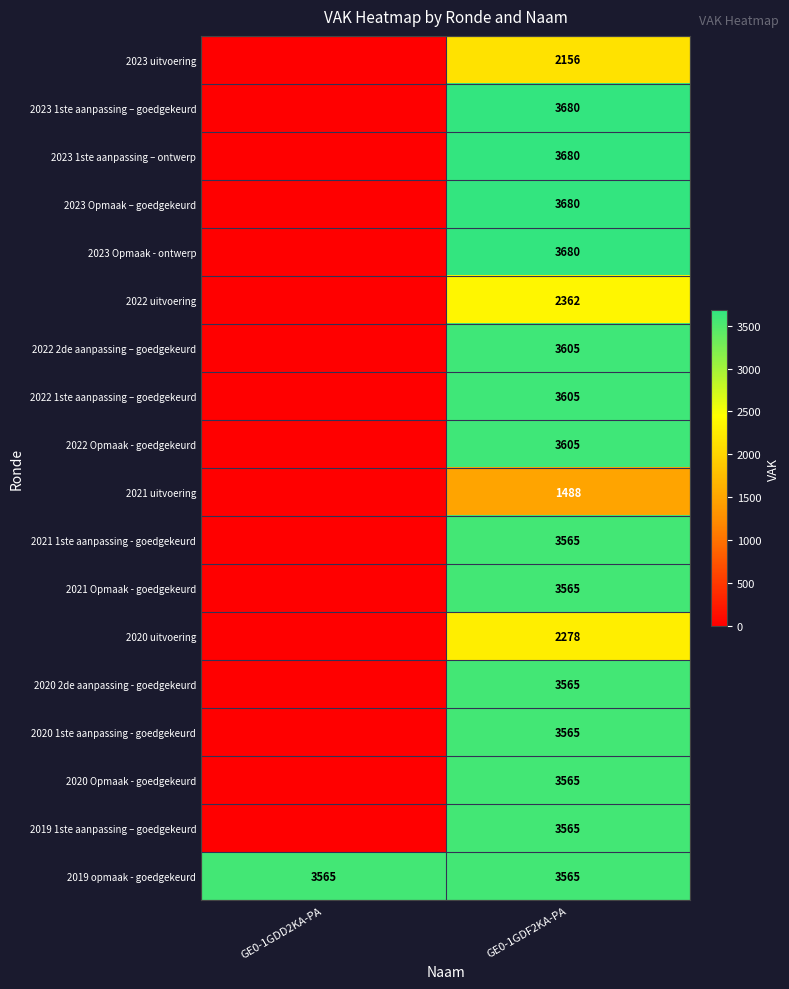

True or false: 2021 Opmaak - goedgekeurd has a value of 5126 at GE0-1GDF2KA-PA.

False